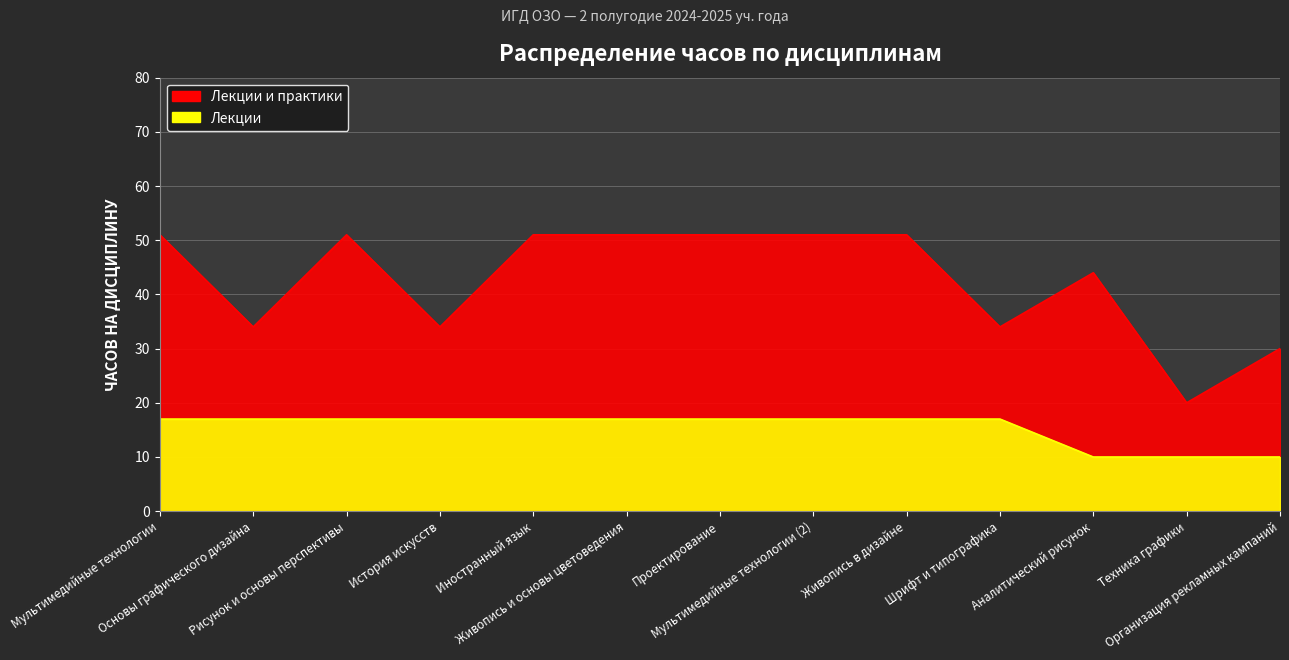

Reading right to left, list all the values displayed in this chart.

Организация рекламных кампаний=10	Техника графики=10	Аналитический рисунок=10	Шрифт и типографика=17	Живопись в дизайне=17	Мультимедийные технологии (2)=17	Проектирование=17	Живопись и основы цветоведения=17	Иностранный язык=17	История искусств=17	Рисунок и основы перспективы=17	Основы графического дизайна=17	Мультимедийные технологии=17